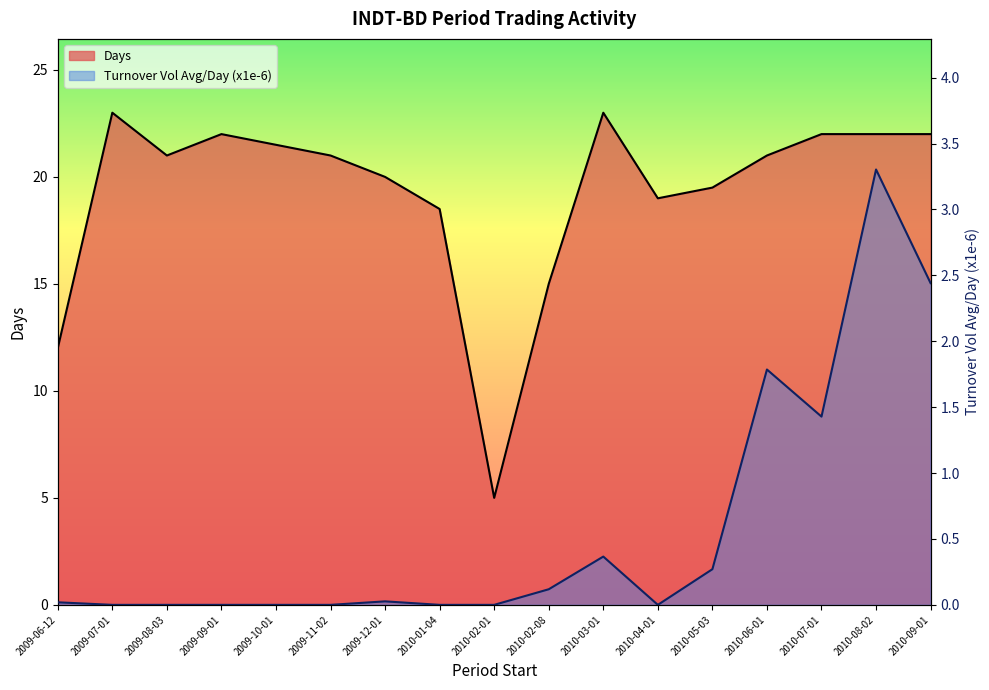

Reading left to right, transcribe all the data shown in this chart.

Days: 2009-06-12=12.0	2009-07-01=23.0	2009-08-03=21.0	2009-09-01=22.0	2009-10-01=21.5	2009-11-02=21.0	2009-12-01=20.0	2010-01-04=18.5	2010-02-01=5.0	2010-02-08=15.0	2010-03-01=23.0	2010-04-01=19.0	2010-05-03=19.5	2010-06-01=21.0	2010-07-01=22.0	2010-08-02=22.0	2010-09-01=22.0
Turnover Vol Avg/Day (x1e-6): 2009-06-12=0.0	2009-07-01=0.0	2009-08-03=0.0	2009-09-01=0.0	2009-10-01=0.0	2009-11-02=0.0	2009-12-01=0.0	2010-01-04=0.0	2010-02-01=0.0	2010-02-08=0.1	2010-03-01=0.4	2010-04-01=0.0	2010-05-03=0.3	2010-06-01=1.8	2010-07-01=1.4	2010-08-02=3.3	2010-09-01=2.4